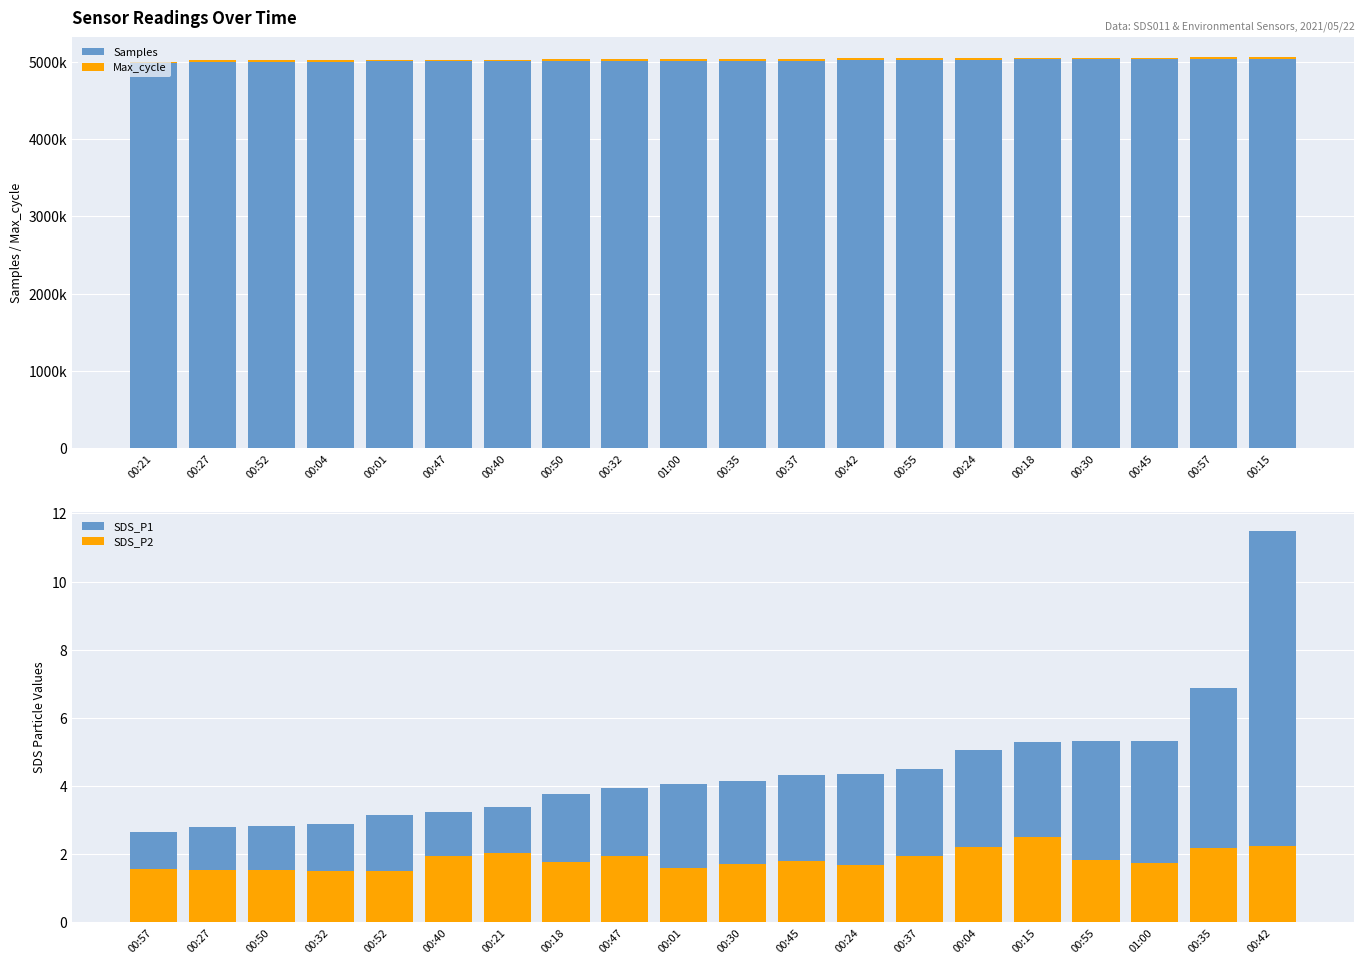

At which label does Samples first exceed 5014342?

00:37